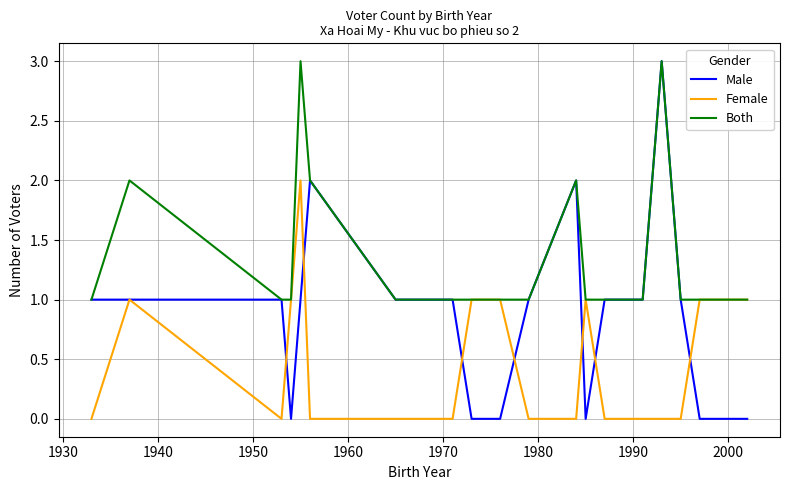

Rank the series by their average value, from highest to lowest.

Both, Male, Female